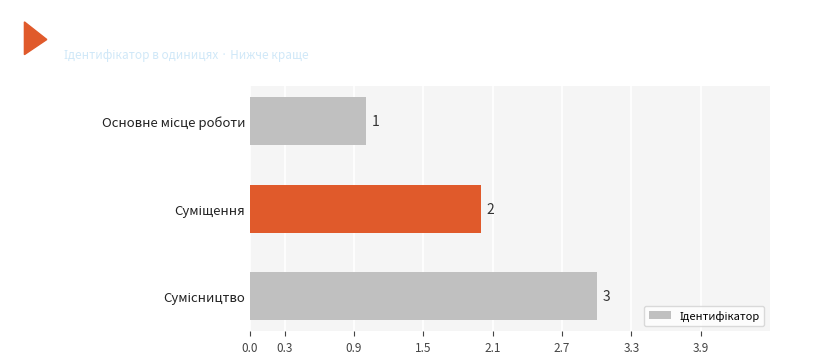

What is the maximum value shown in the chart?

3